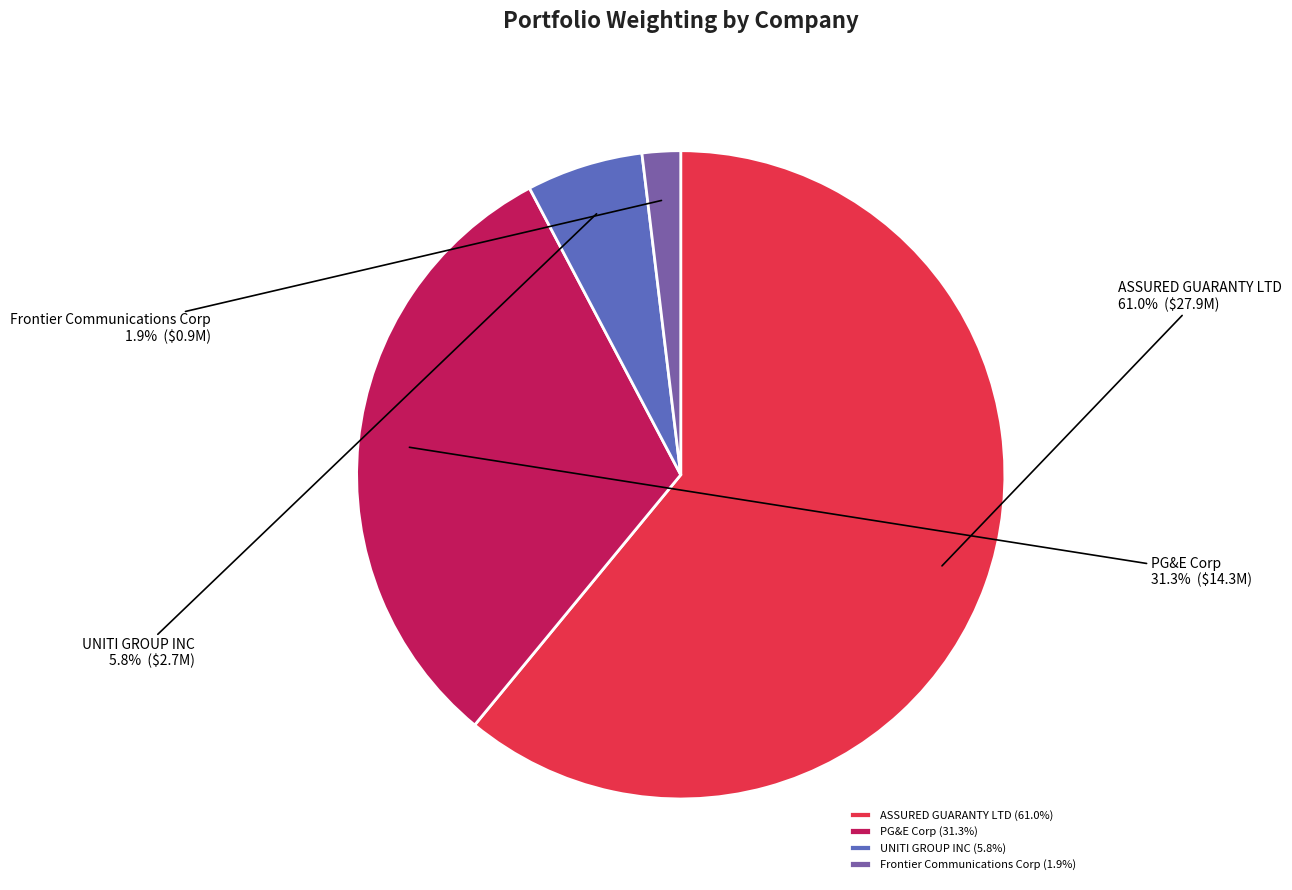

Count the number of slices in the pie.

4